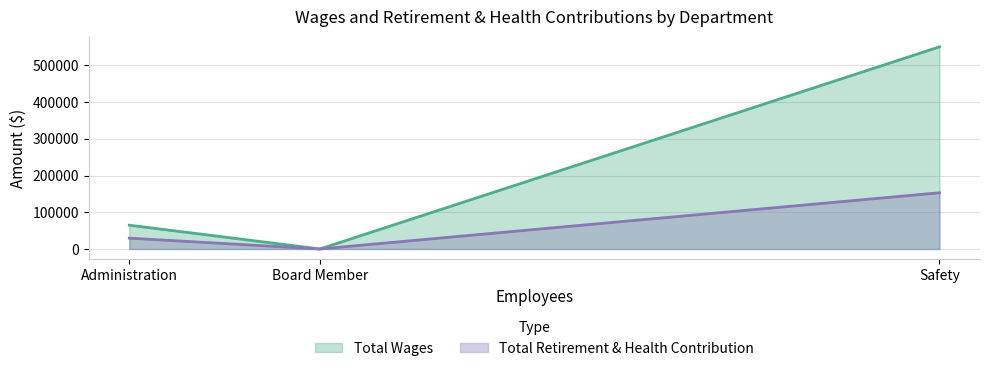

How many distinct data groups are displayed?

2